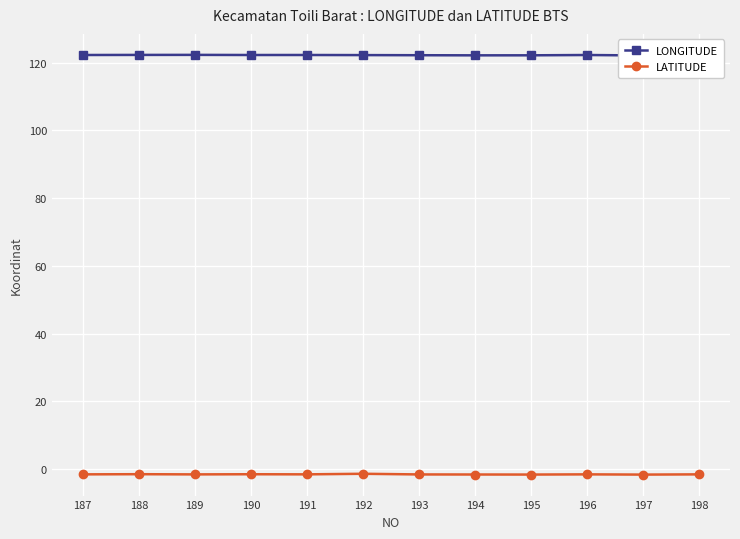

Count the number of categories in the chart.

12